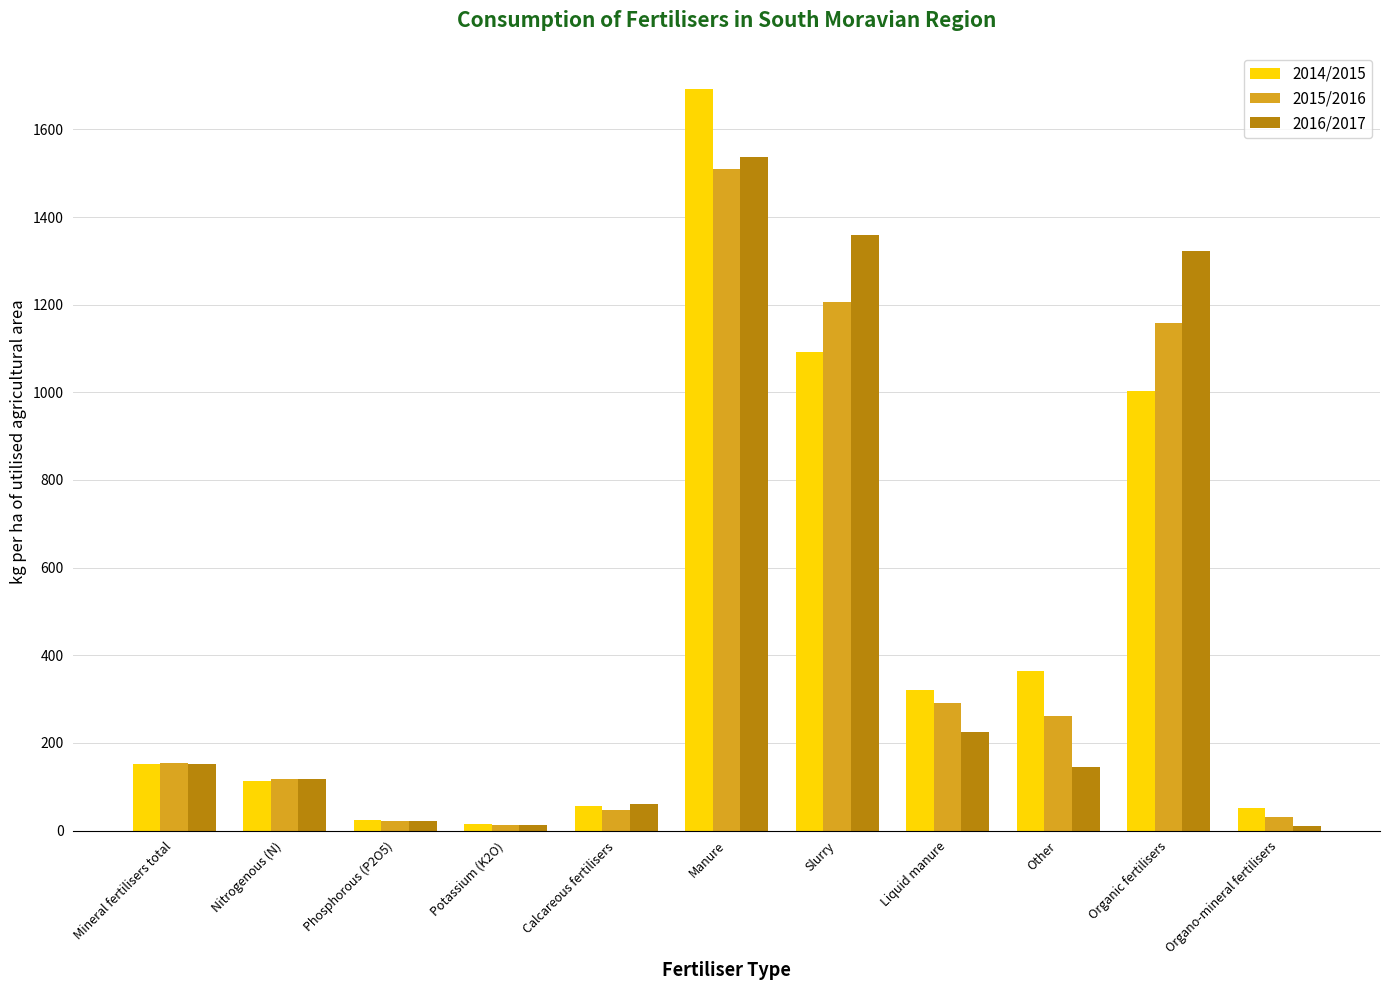

What is the difference between the second highest and minimum values in the 2016/2017 series?

1347.4